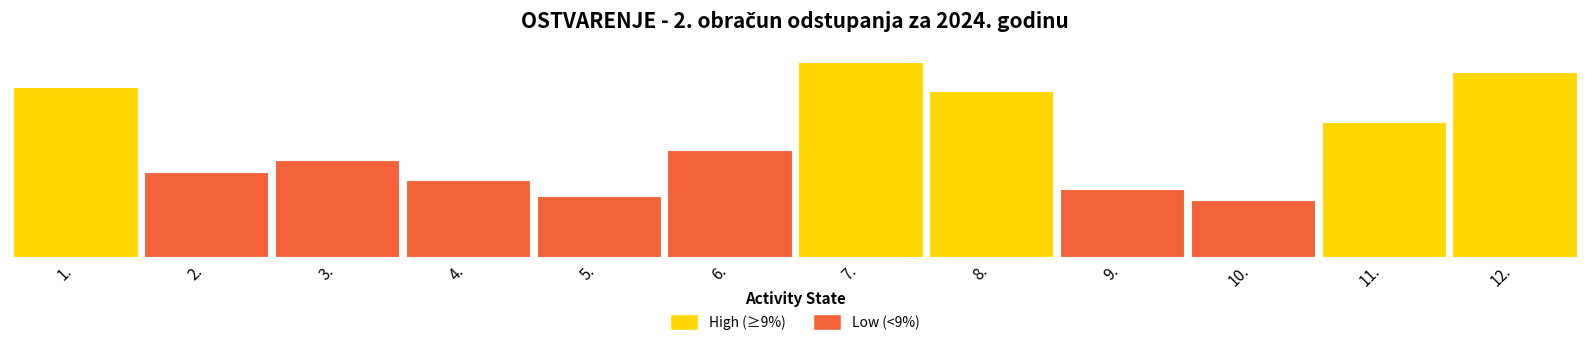

At which label is kWh closest to 123692852?

11.